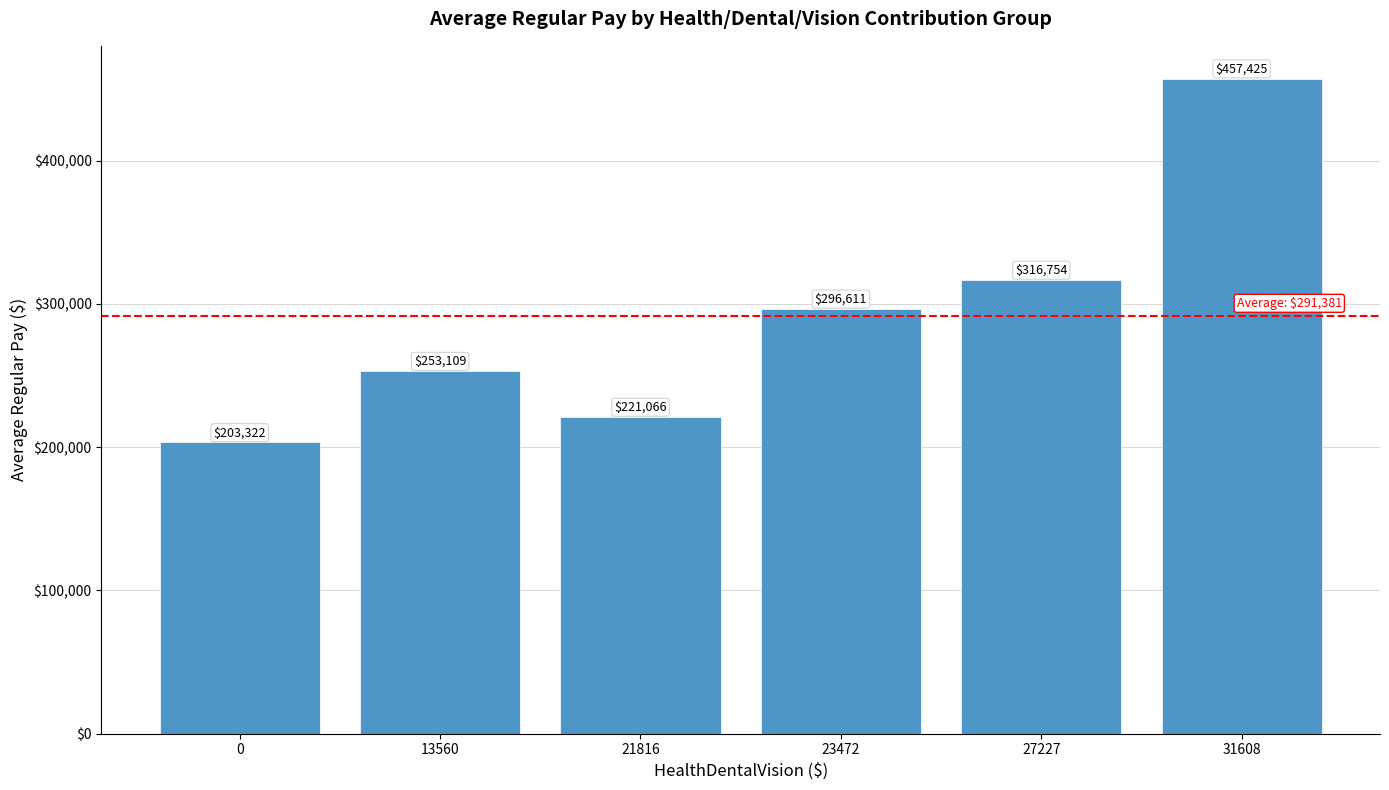

What is the value of the 2nd bar from the left?

253108.8